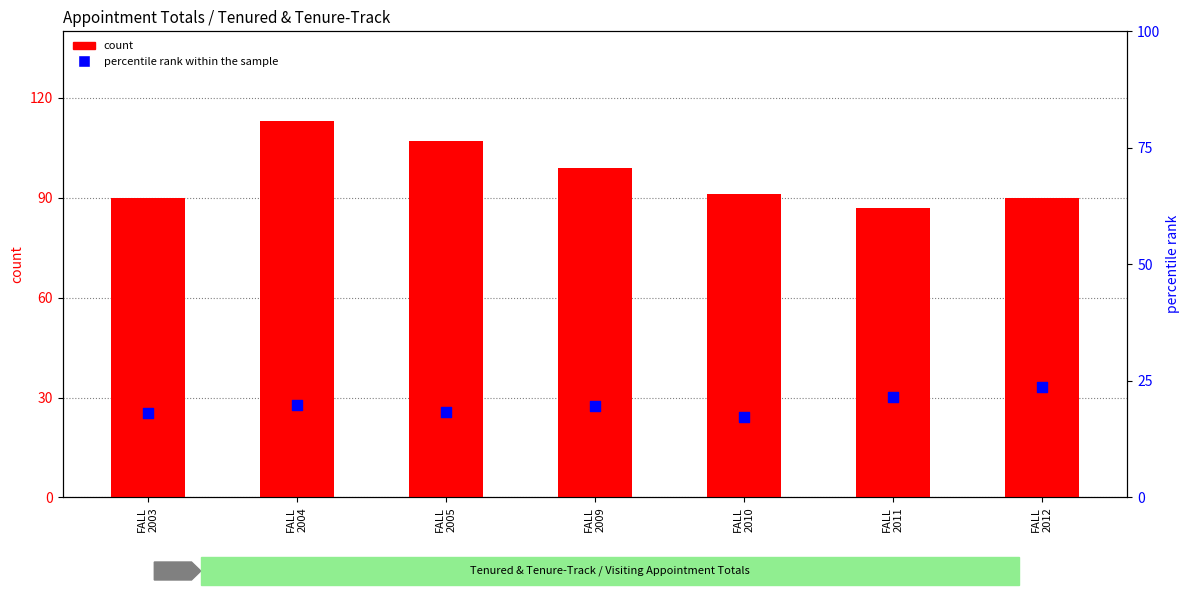

Is the value of percentile rank within the sample at FALL
2011 greater than the value of count at FALL
2011?

No